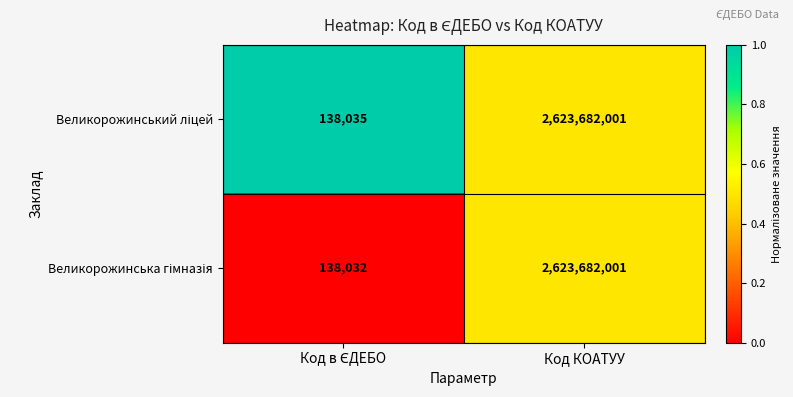

At which category is the sum across all series the highest?

Код КОАТУУ